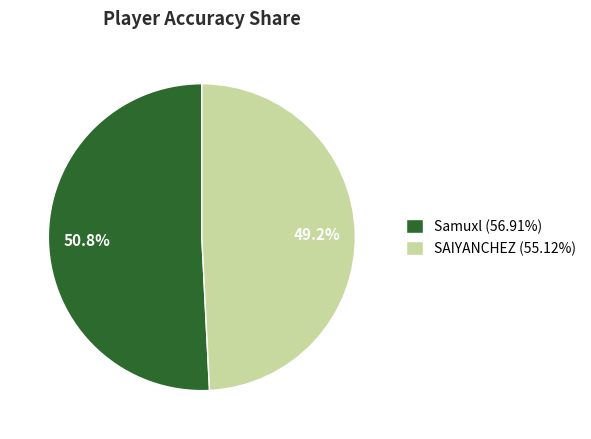

To the nearest percent, what percentage of the pie is SAIYANCHEZ?

49%